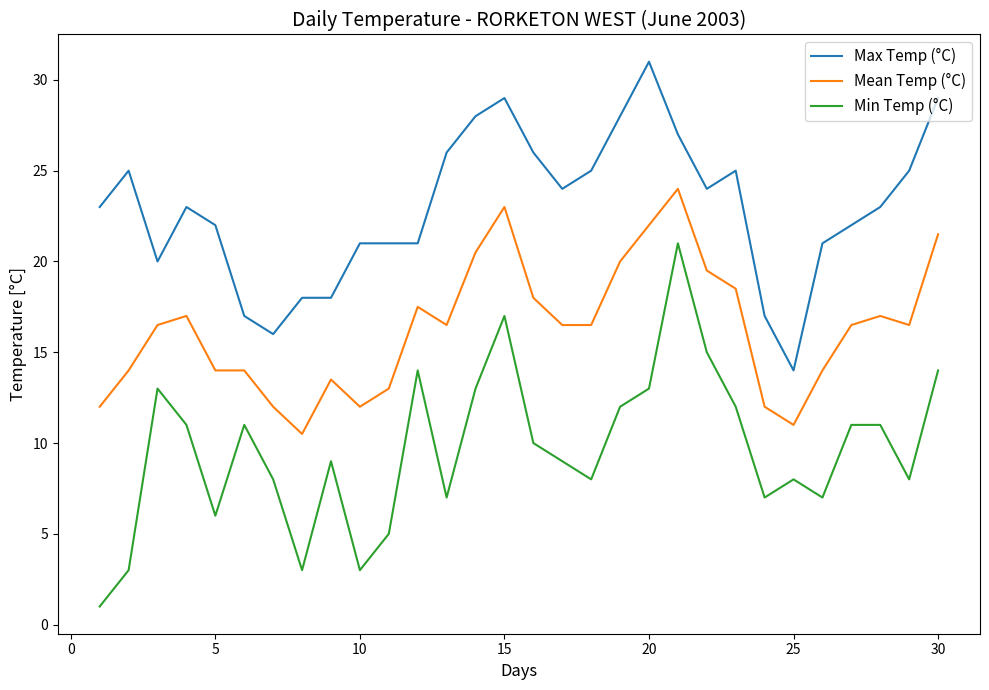

What is the difference between the maximum and minimum values in the Mean Temp (°C) series?

13.5